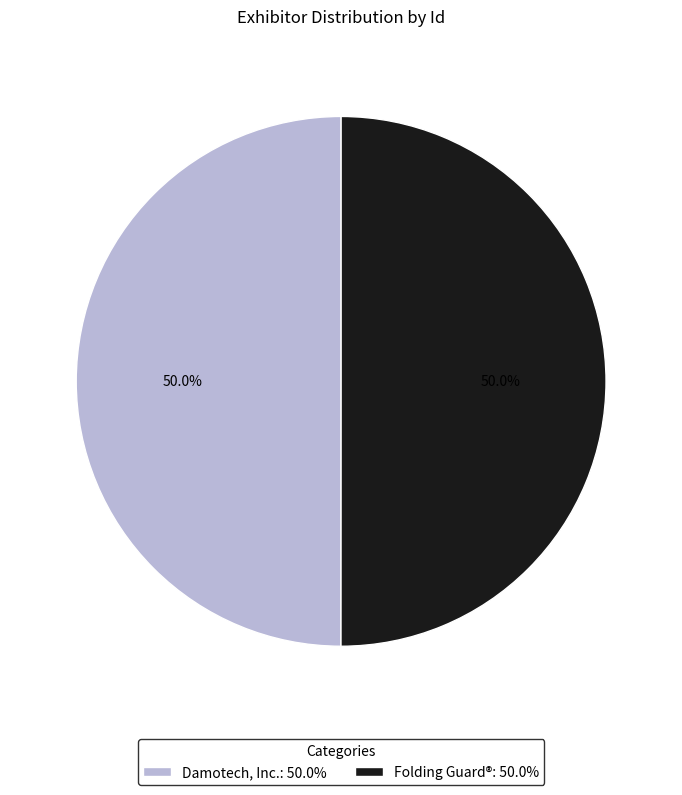

What is the total percentage of Folding Guard® and Damotech, Inc.?

100.0%